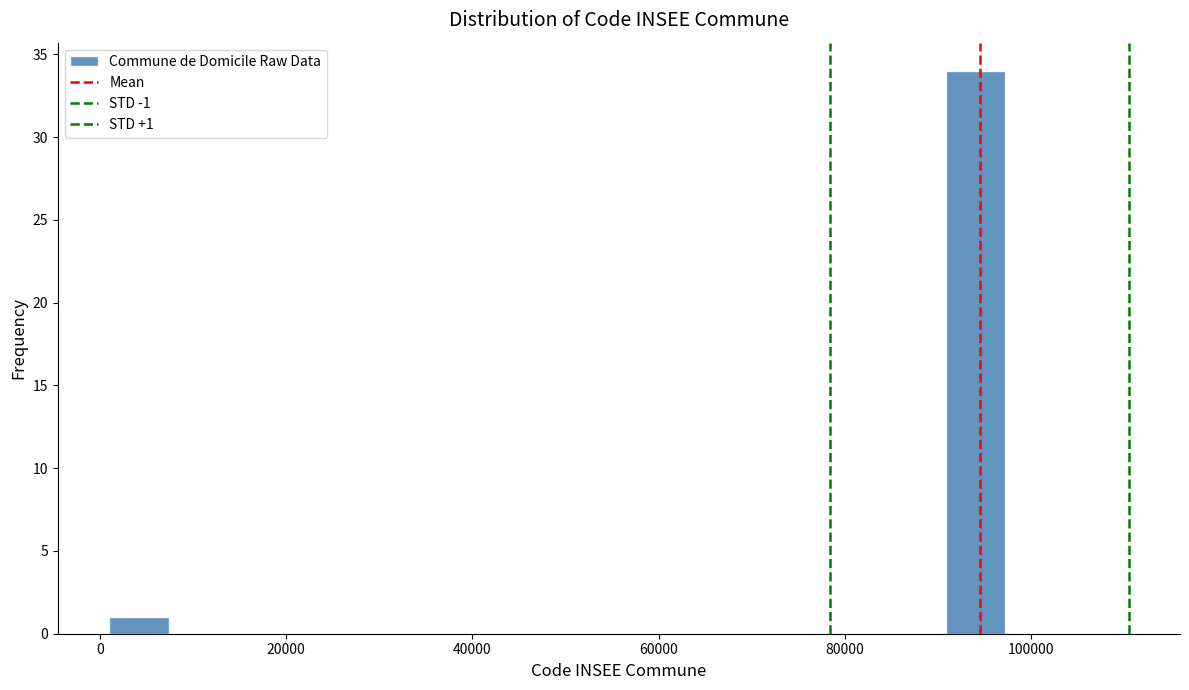

Read against the x-axis, roughly where is the centre of the tallest bar?

94000